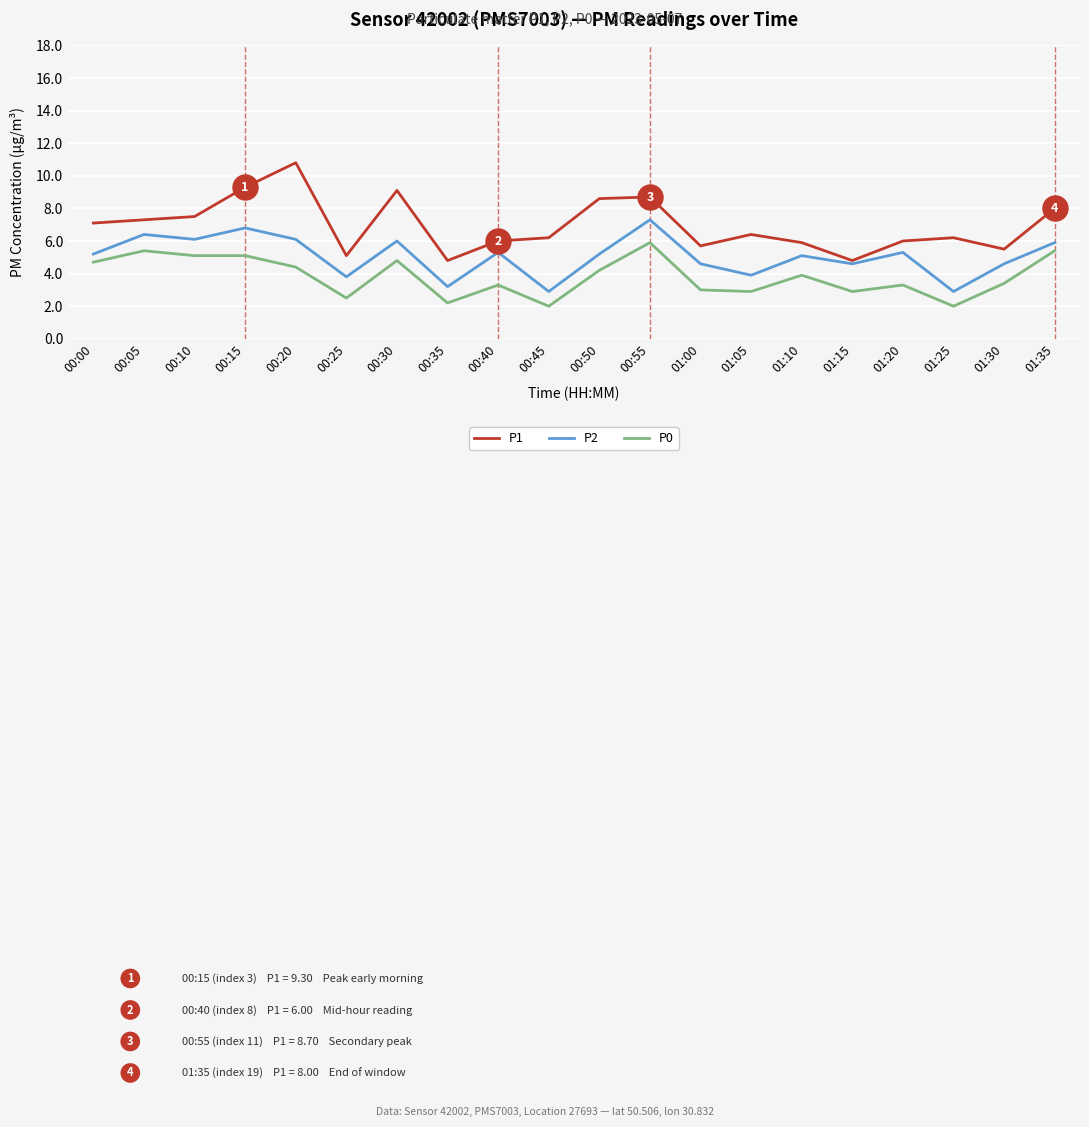

What is the difference between the P2 values at 01:35 and 00:10?

0.2